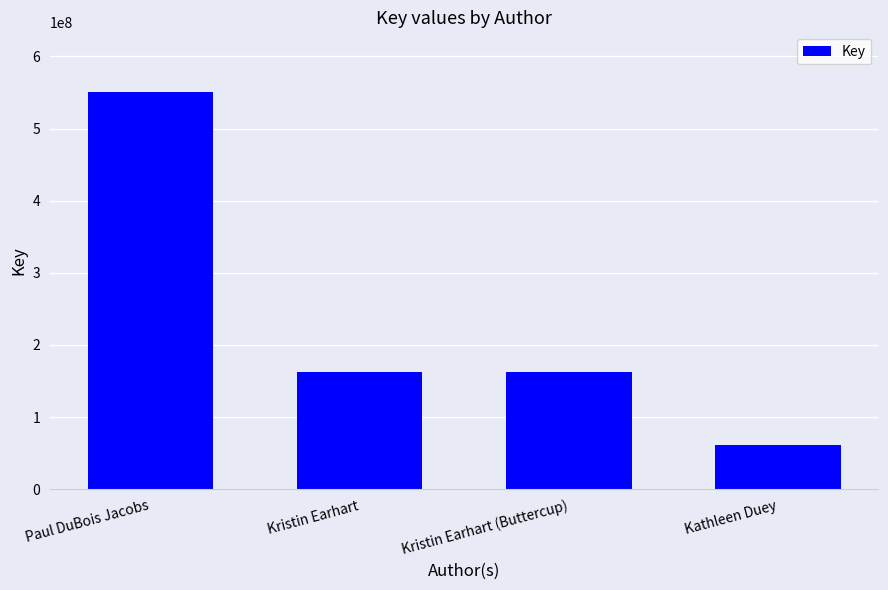

Is it true that the value at Paul DuBois Jacobs is 550781728?

True